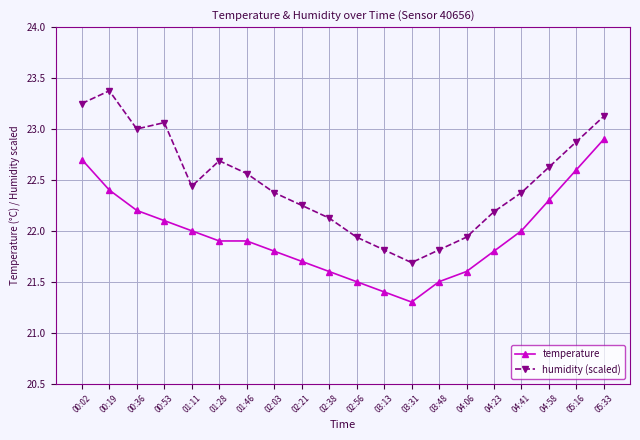

True or false: humidity (scaled) has a value of 21.7 at 03:31.

True